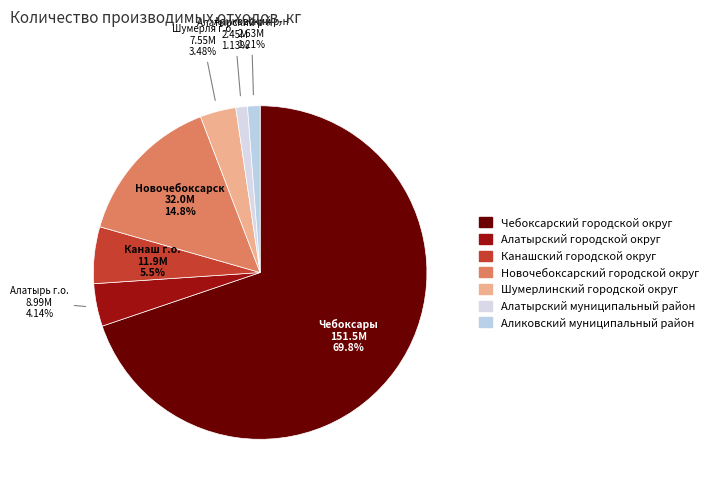

Is Алатырский муниципальный район the majority of the pie?

No